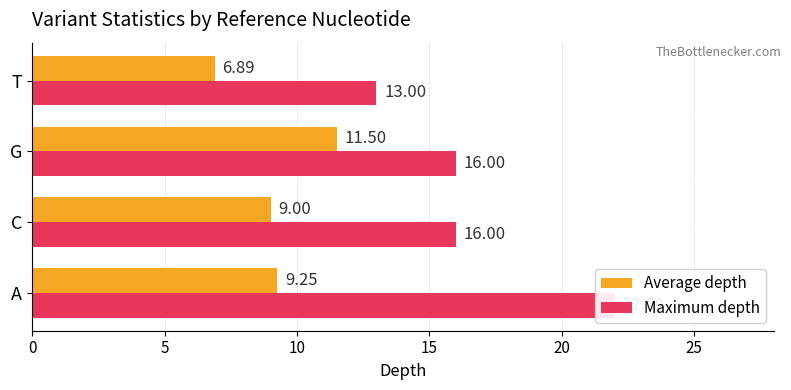

Count the number of data series in this chart.

2